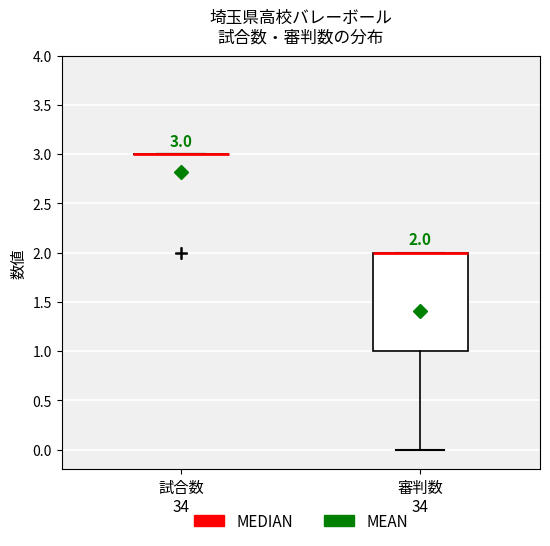

Which box is the tallest, from its lower edge to its upper edge?

審判数 34